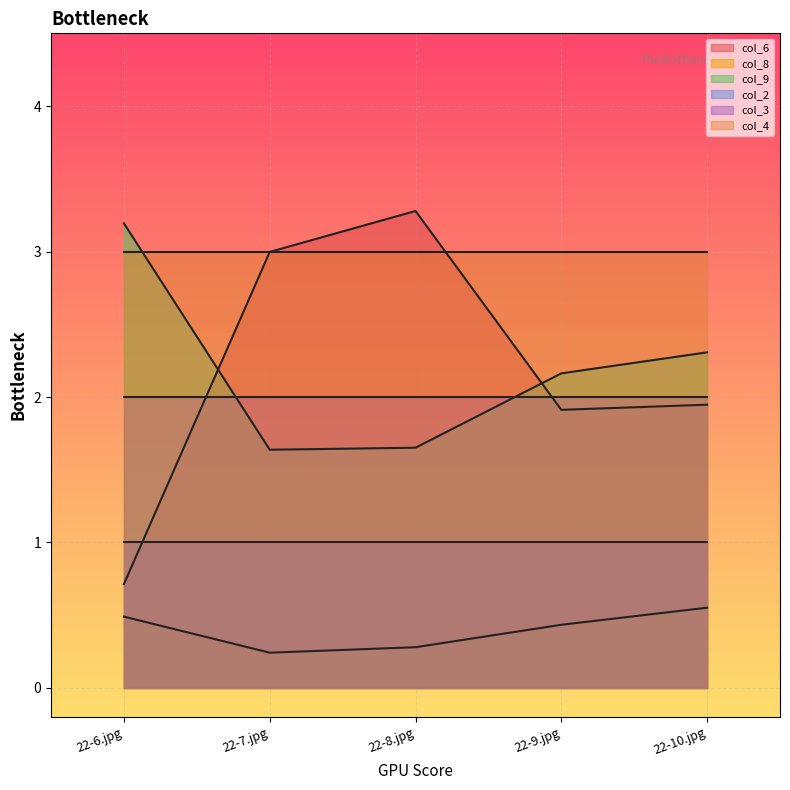

How many times do col_6 and col_9 cross each other?

2